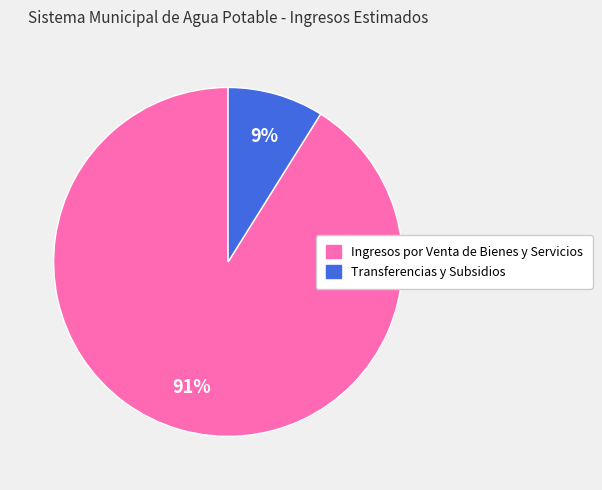

Between Ingresos por Venta de Bienes y Servicios and Transferencias y Subsidios, which is larger?

Ingresos por Venta de Bienes y Servicios